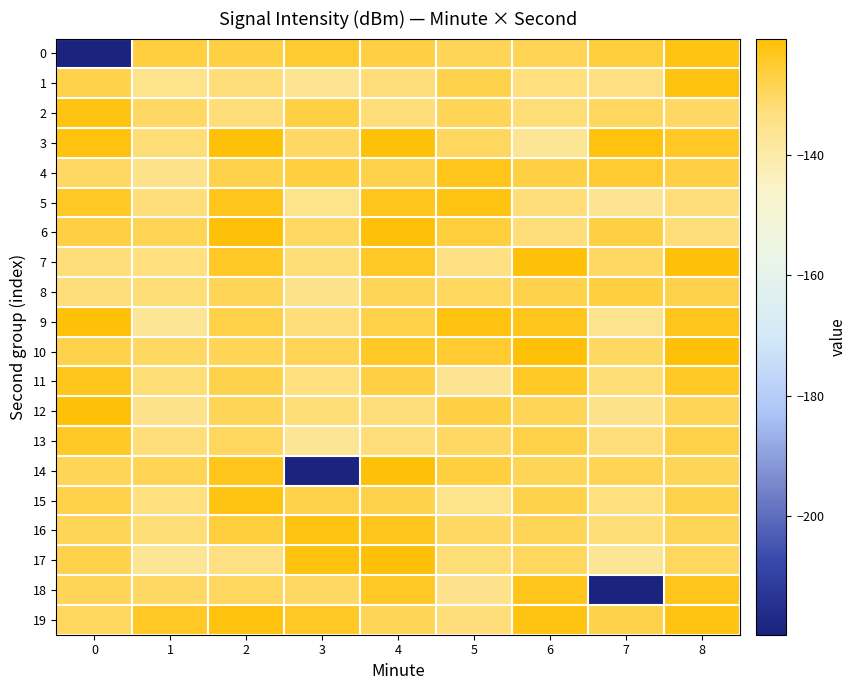

Reading left to right, what are all the values shown in this chart?

0: 0=-219.7	1=-126.6	2=-127.3	3=-125.3	4=-127.3	5=-129.2	6=-128.7	7=-126.5	8=-121.9
1: 0=-127.8	1=-135.1	2=-132.4	3=-136.2	4=-132.4	5=-127.8	6=-133.0	7=-133.3	8=-121.9
2: 0=-121.9	1=-130.1	2=-132.4	3=-127.0	4=-132.4	5=-128.9	6=-132.1	7=-129.8	8=-130.3
3: 0=-121.9	1=-132.0	2=-121.1	3=-130.2	4=-121.1	5=-129.9	6=-136.7	7=-121.9	8=-124.1
4: 0=-130.3	1=-134.8	2=-127.9	3=-126.6	4=-127.9	5=-123.0	6=-127.3	7=-125.3	8=-127.3
5: 0=-124.1	1=-132.4	2=-123.0	3=-135.1	4=-123.0	5=-122.0	6=-132.4	7=-136.2	8=-132.4
6: 0=-127.3	1=-128.7	2=-120.8	3=-130.1	4=-120.8	5=-126.5	6=-132.4	7=-127.0	8=-132.4
7: 0=-132.4	1=-133.0	2=-124.2	3=-132.0	4=-124.2	5=-133.3	6=-121.1	7=-130.2	8=-121.1
8: 0=-132.4	1=-132.1	2=-128.9	3=-134.8	4=-128.9	5=-129.8	6=-127.9	7=-126.6	8=-127.9
9: 0=-121.1	1=-136.7	2=-127.6	3=-132.4	4=-127.6	5=-121.9	6=-123.0	7=-135.1	8=-123.0
10: 0=-127.9	1=-130.1	2=-129.2	3=-128.7	4=-124.1	5=-125.3	6=-120.8	7=-130.1	8=-120.8
11: 0=-123.0	1=-132.0	2=-127.8	3=-133.0	4=-127.3	5=-136.2	6=-124.2	7=-132.0	8=-124.2
12: 0=-120.8	1=-134.8	2=-128.9	3=-132.1	4=-132.4	5=-127.0	6=-128.9	7=-134.8	8=-128.9
13: 0=-124.2	1=-132.4	2=-129.9	3=-136.7	4=-132.4	5=-130.2	6=-127.6	7=-132.4	8=-127.6
14: 0=-128.9	1=-128.7	2=-123.0	3=-219.7	4=-121.1	5=-126.6	6=-129.2	7=-128.7	8=-129.2
15: 0=-127.6	1=-133.0	2=-122.0	3=-127.8	4=-127.9	5=-135.1	6=-127.8	7=-133.0	8=-127.8
16: 0=-129.2	1=-132.1	2=-126.5	3=-121.9	4=-123.0	5=-130.1	6=-128.9	7=-132.1	8=-128.9
17: 0=-127.8	1=-136.7	2=-133.3	3=-121.9	4=-120.8	5=-132.0	6=-129.9	7=-136.7	8=-129.9
18: 0=-128.9	1=-130.3	2=-129.8	3=-130.3	4=-124.2	5=-134.8	6=-123.0	7=-219.7	8=-123.0
19: 0=-129.9	1=-124.1	2=-121.9	3=-124.1	4=-128.9	5=-132.4	6=-122.0	7=-127.8	8=-122.0